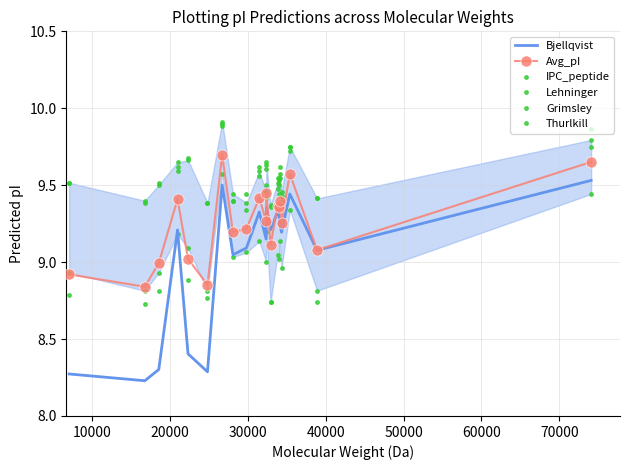

Which series has the largest total across all categories?

IPC_peptide